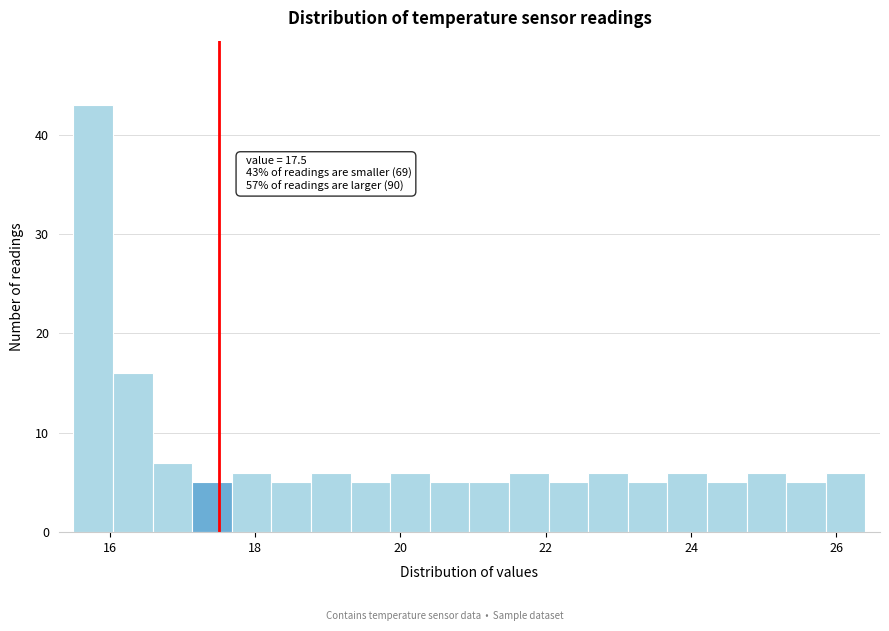

Around what value on the x-axis is the tallest bar? Give the approximate position of its centre, as read against the axis.

15.8